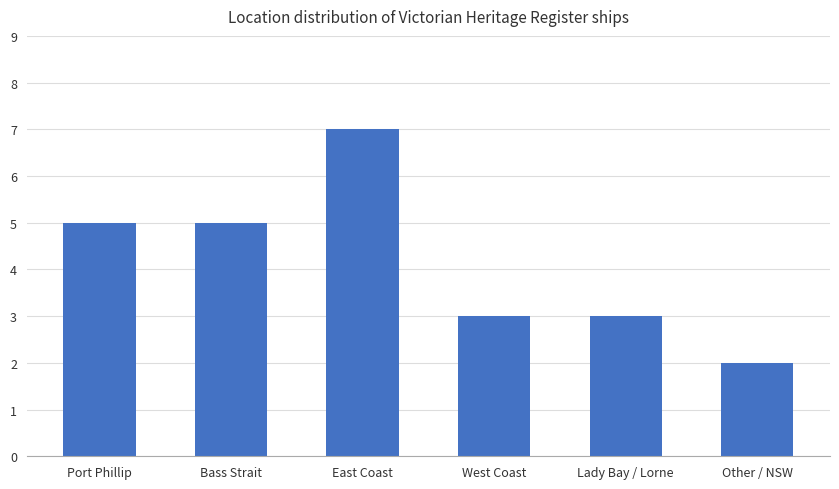

Which label corresponds to the largest value in the chart?

East Coast